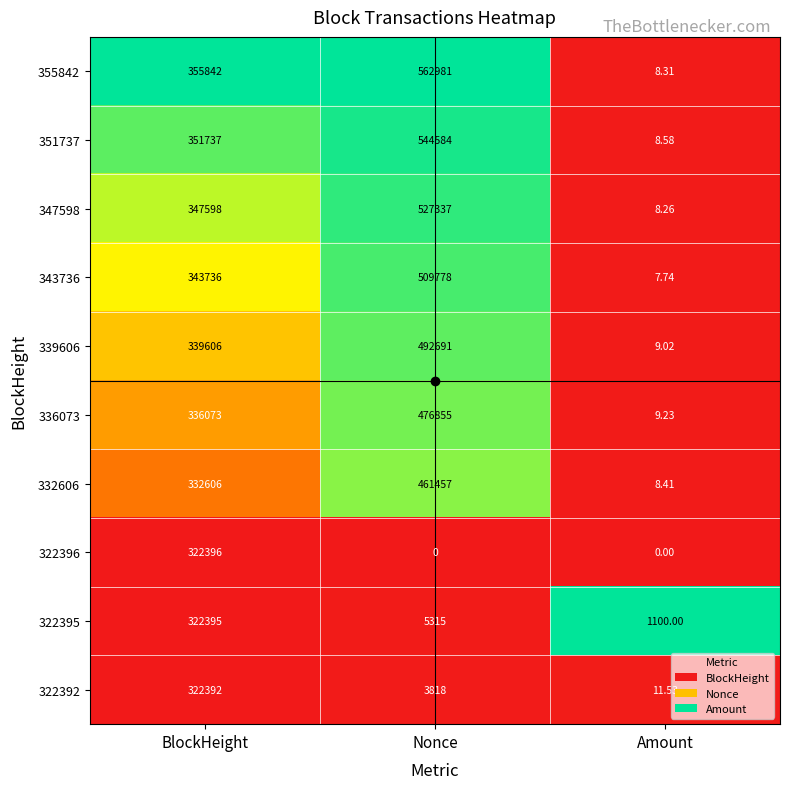

At which category is the sum across all series the highest?

Nonce